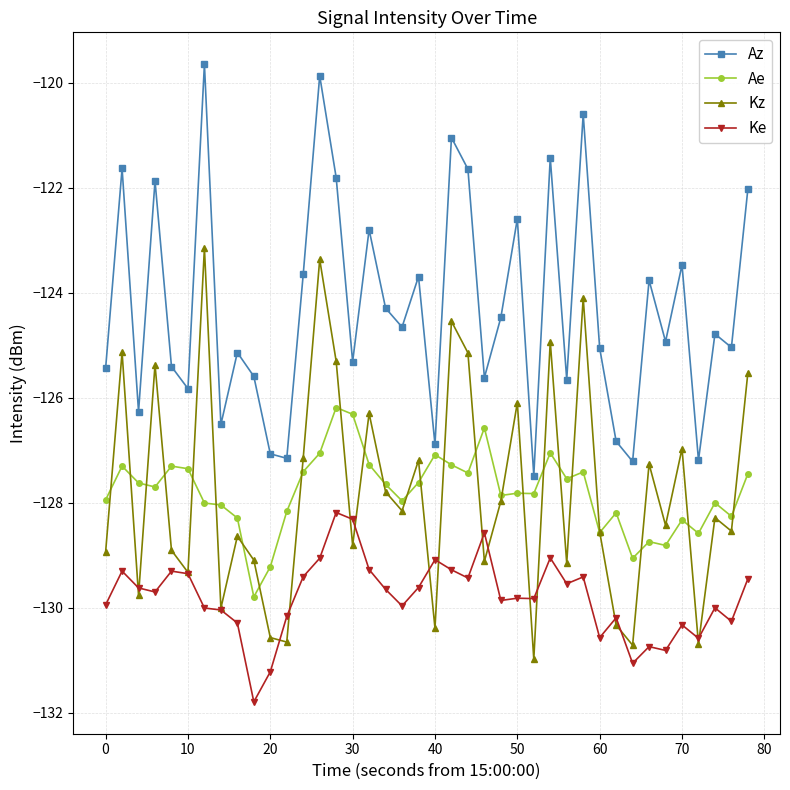

In Kz, how many points are lower than both neighbors (excluding endpoints)?

14